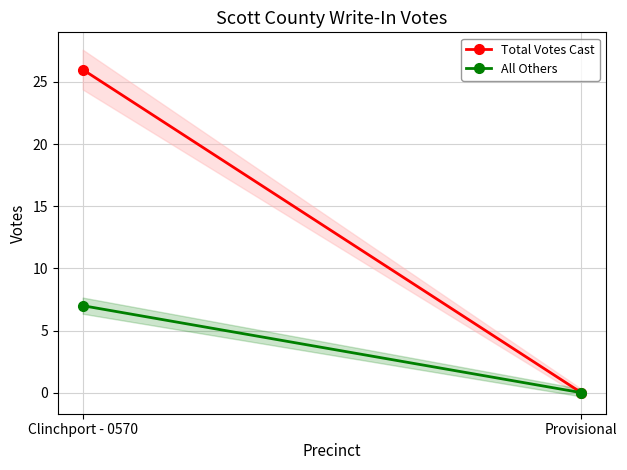

What is the sum of all All Others values?

7